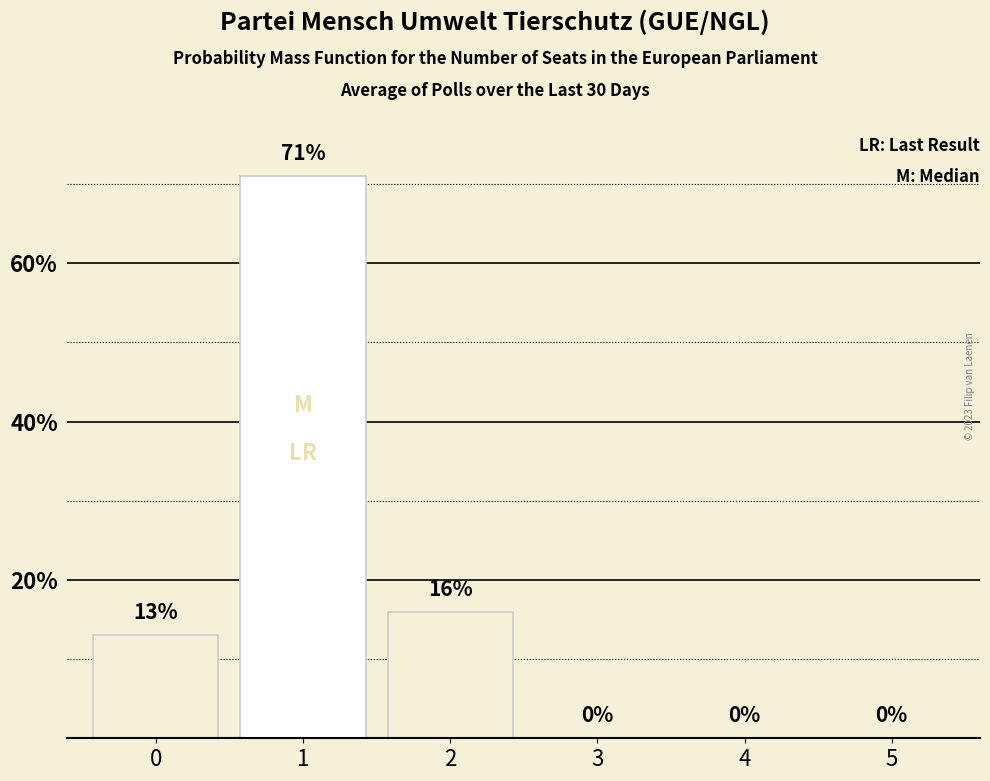

What is the sum of the values at 0 and 4?

13